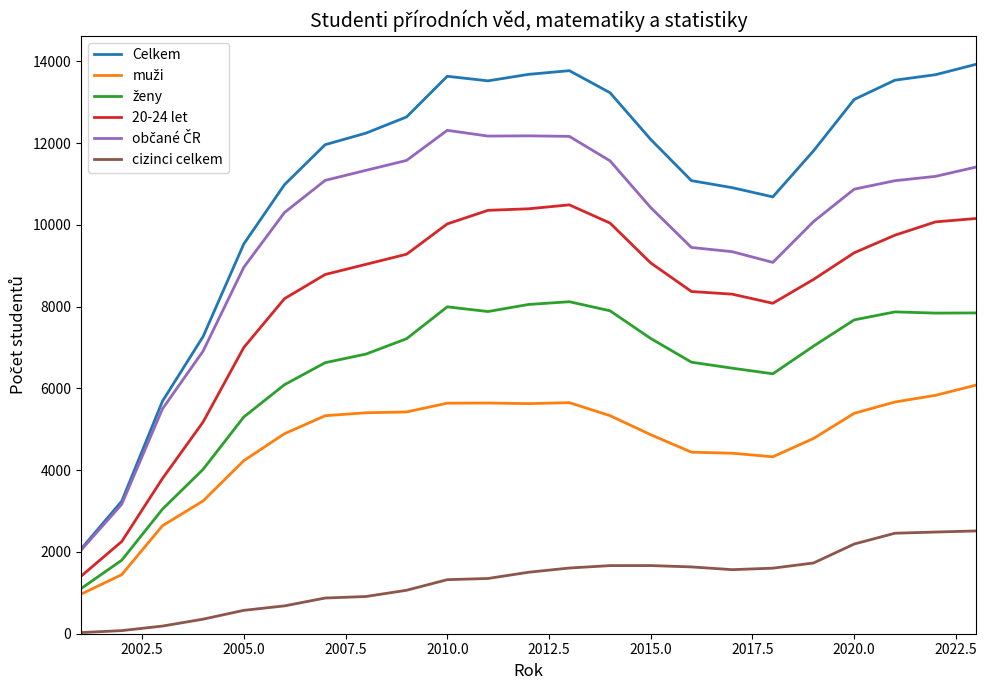

True or false: Celkem and 20-24 let intersect in this chart.

False